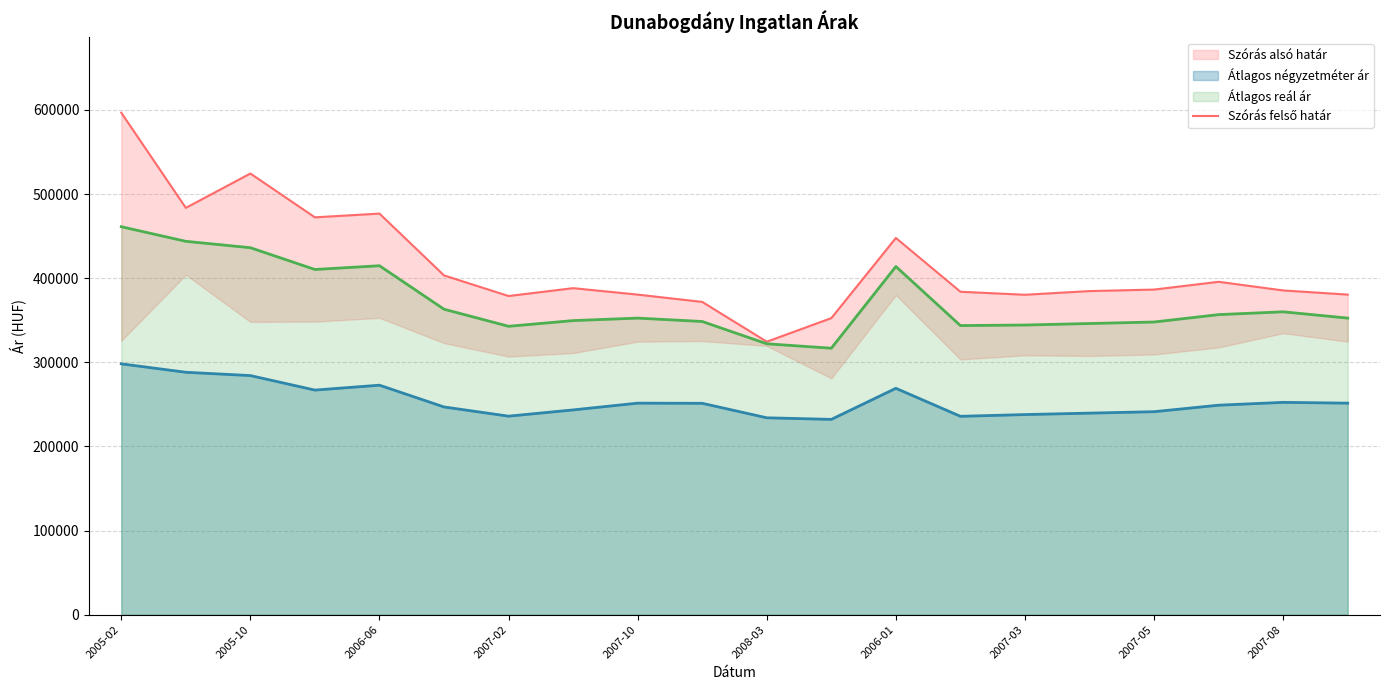

True or false: Átlagos négyzetméter ár and Átlagos reál ár intersect in this chart.

False